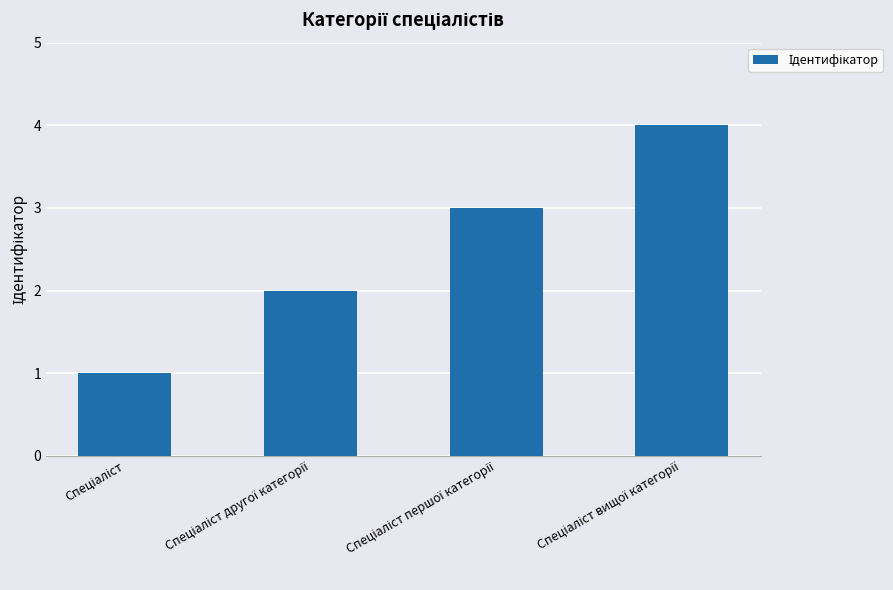

What is the difference between the maximum and minimum values?

3